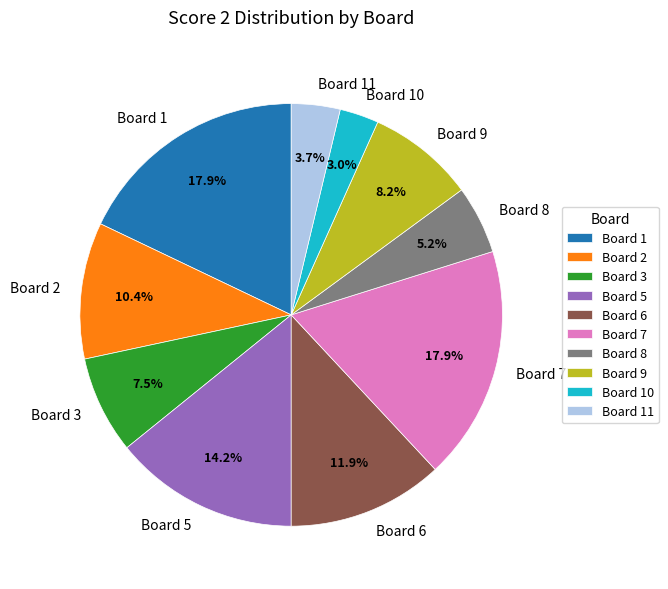

To the nearest percent, what portion does Board 1 represent?

18%